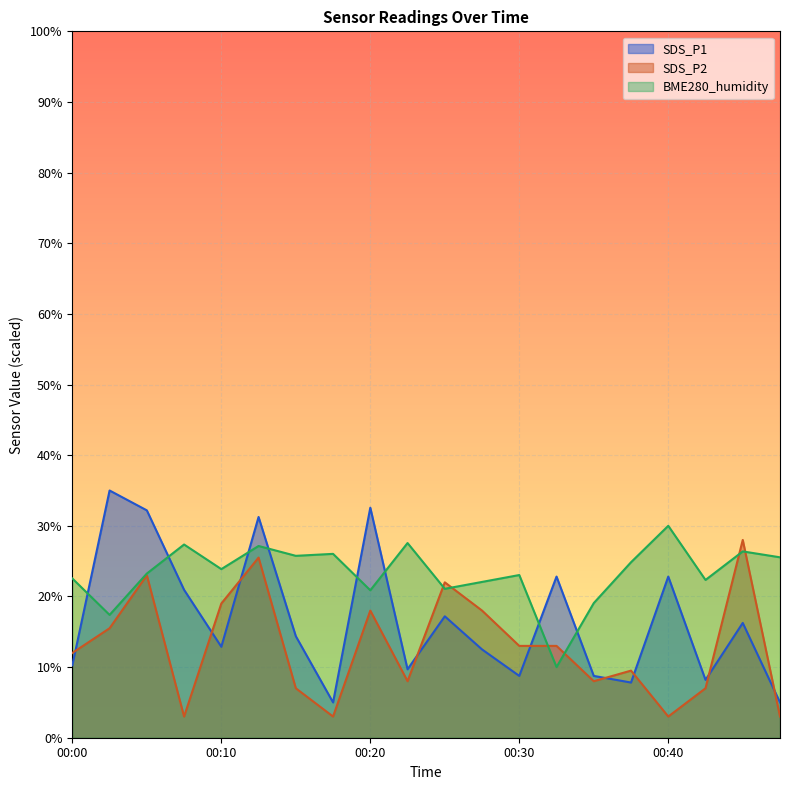

How many values in the SDS_P1 series exceed 14?

10